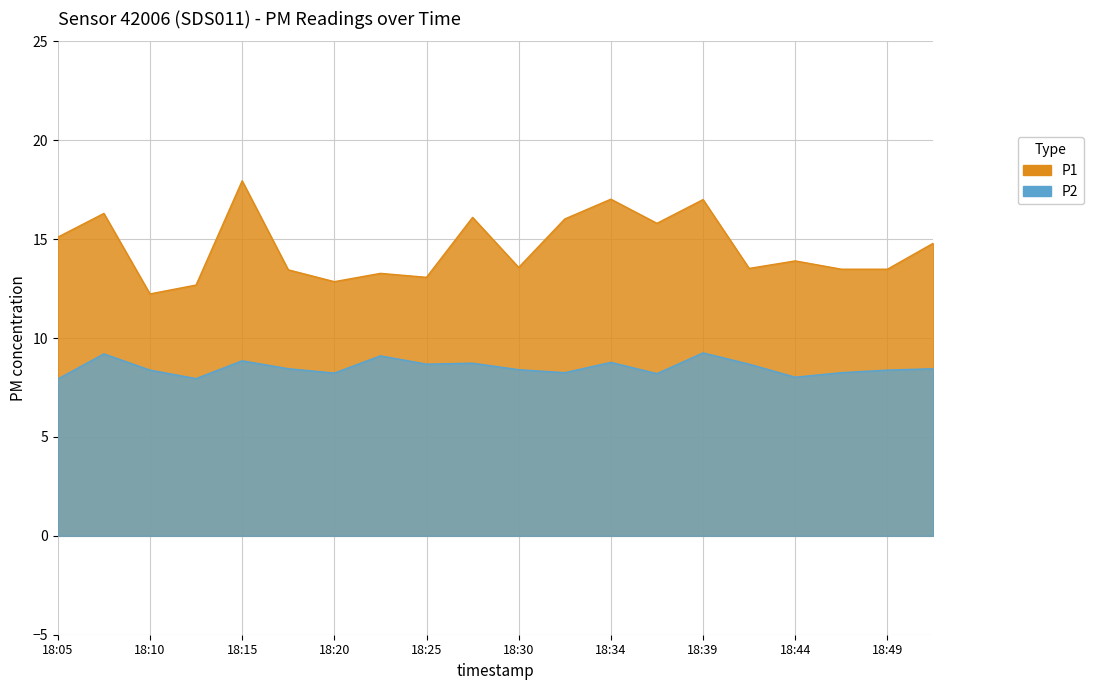

At which label does P1 reach its peak?

18:15